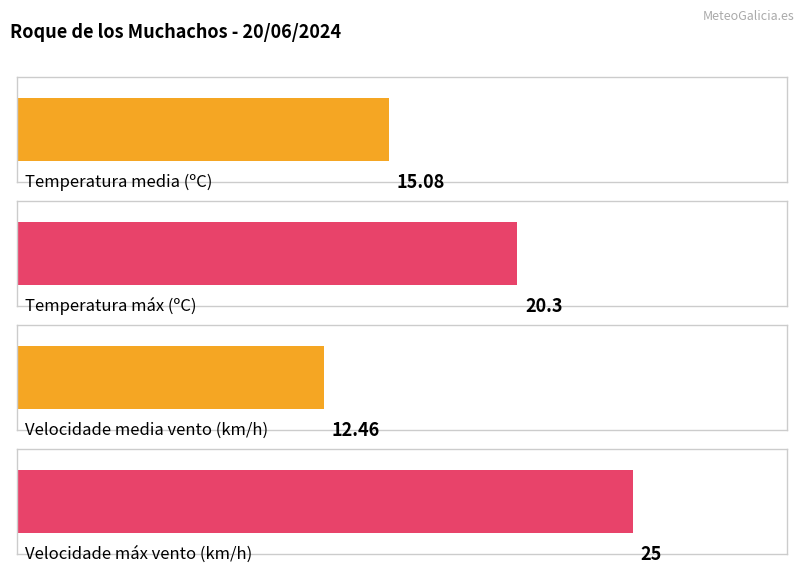

How many bars are there in each group?

4